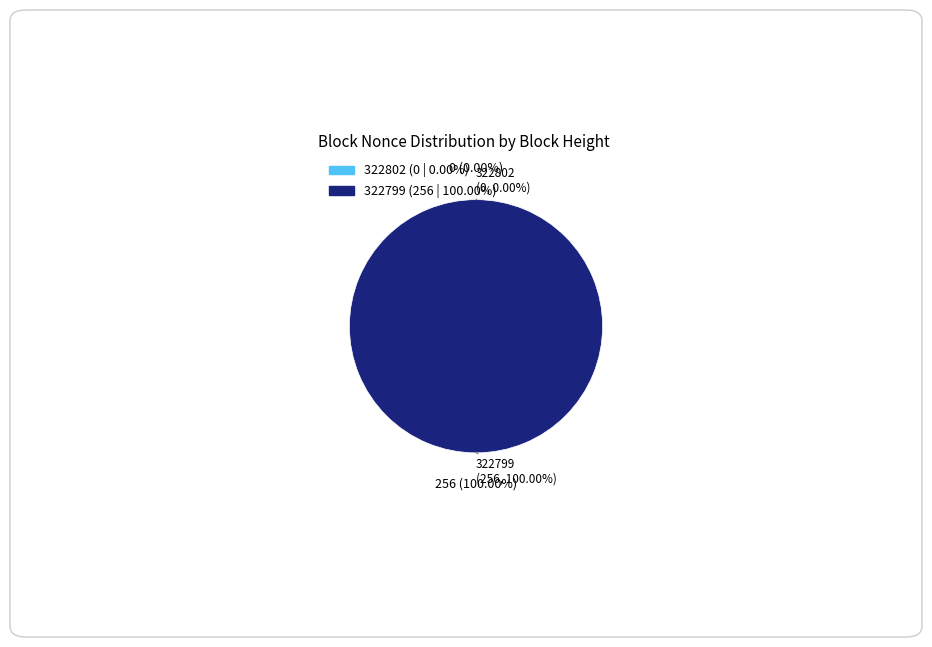

How many slices are in this pie chart?

2